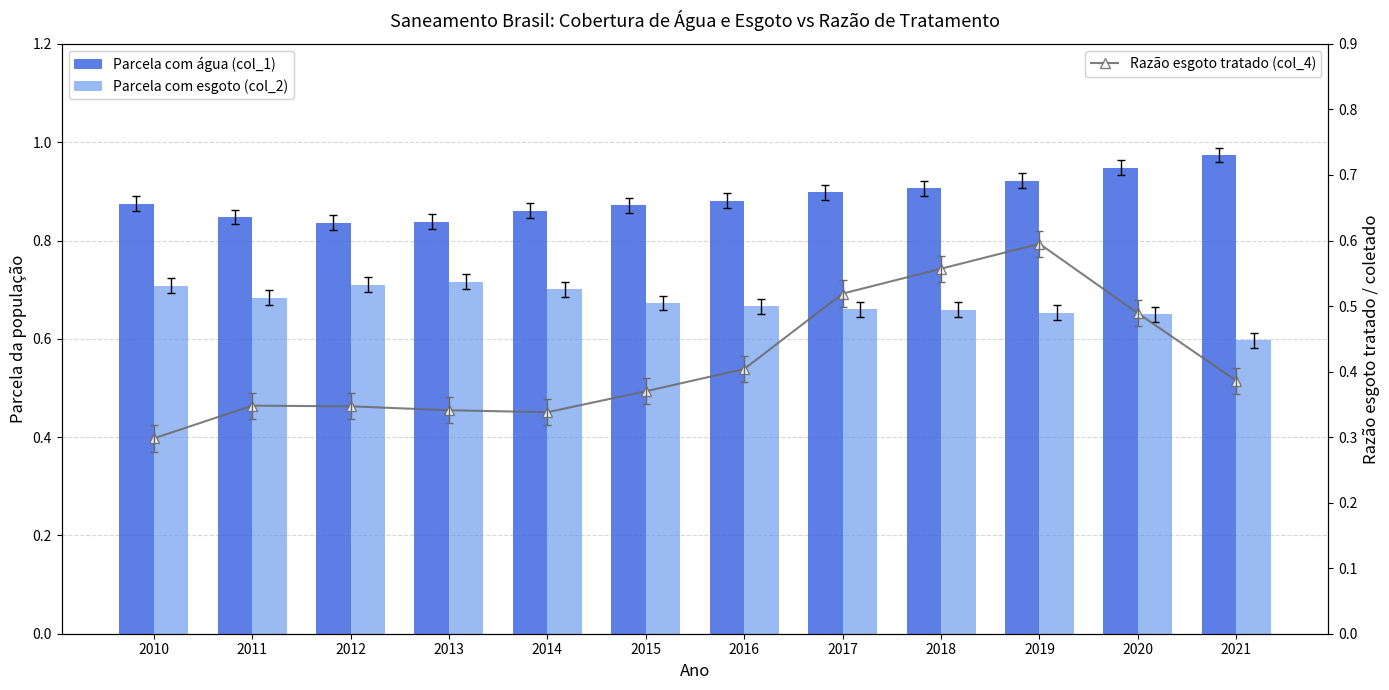

True or false: Razão esgoto tratado (col_4) has a value of 0.3 at 2013.

True